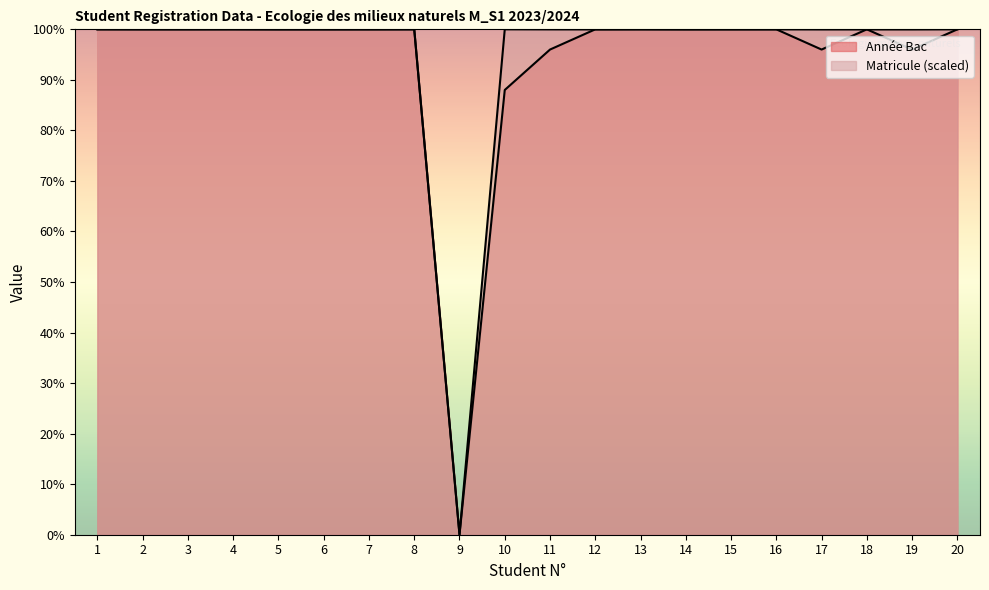

Between 4 and 8, which series saw the biggest shift?

Matricule